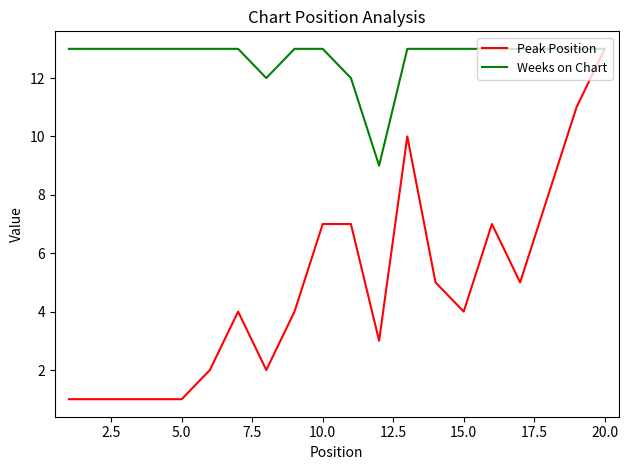

Which series has the widest spread of values?

Peak Position